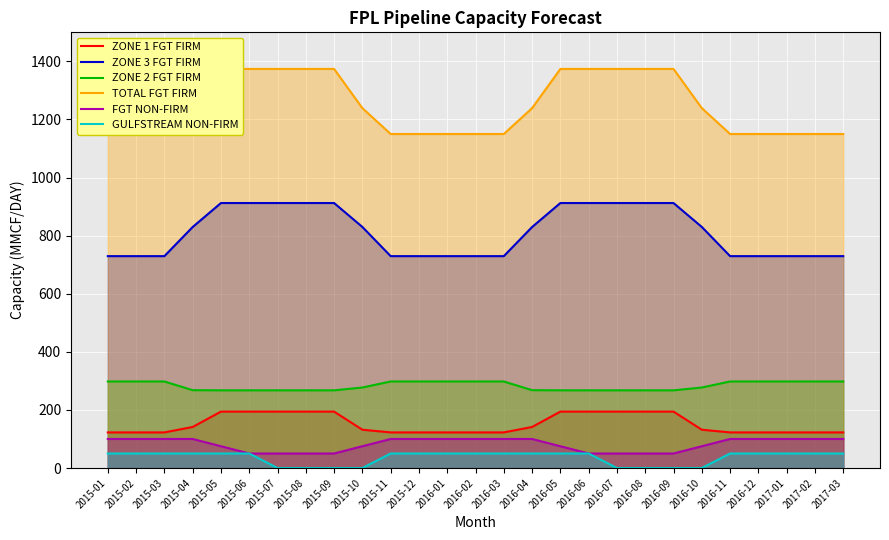

True or false: TOTAL FGT FIRM and GULFSTREAM NON-FIRM cross at least once.

False